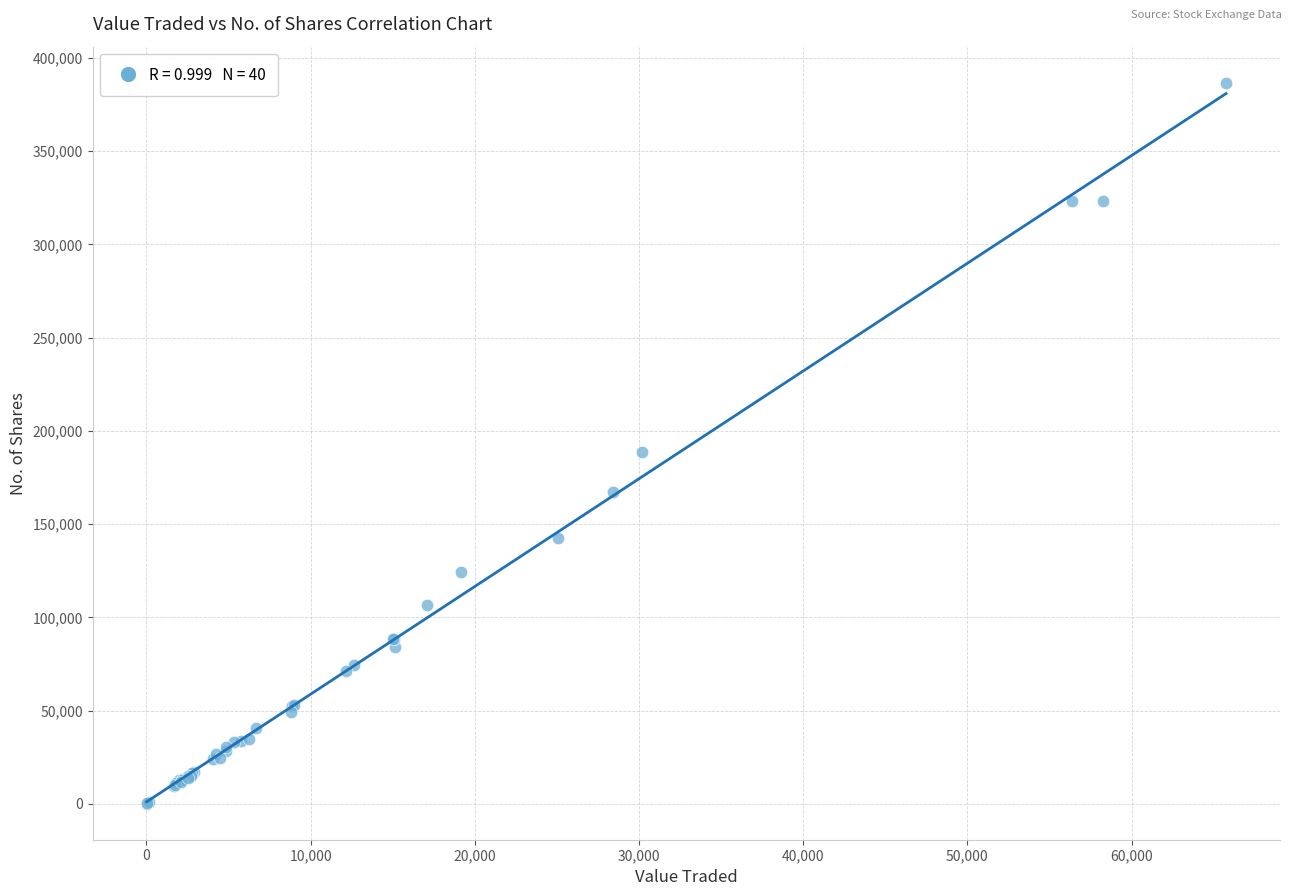

What Y value in the scatter plot is closest to 193385?

188619